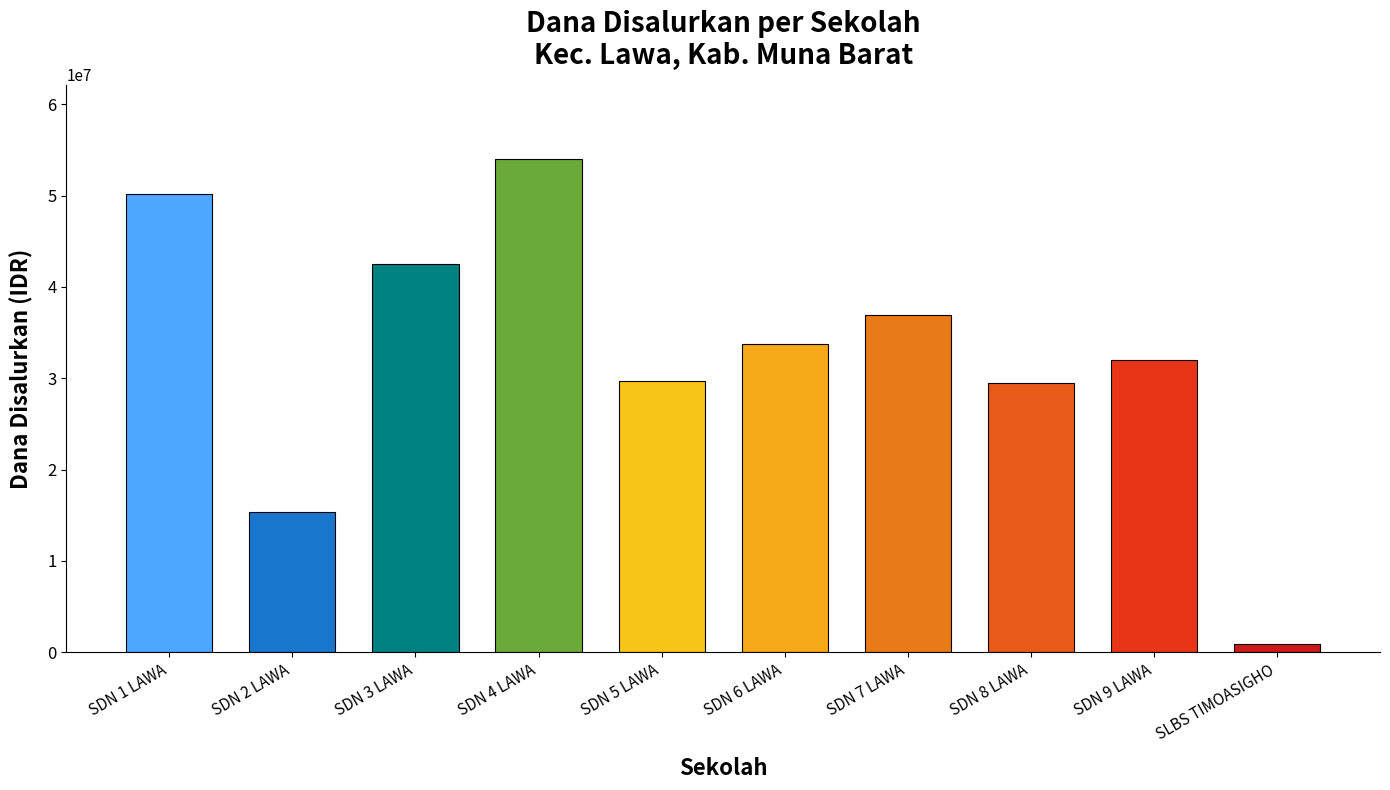

What is the label of the 6th bar from the right?

SDN 5 LAWA